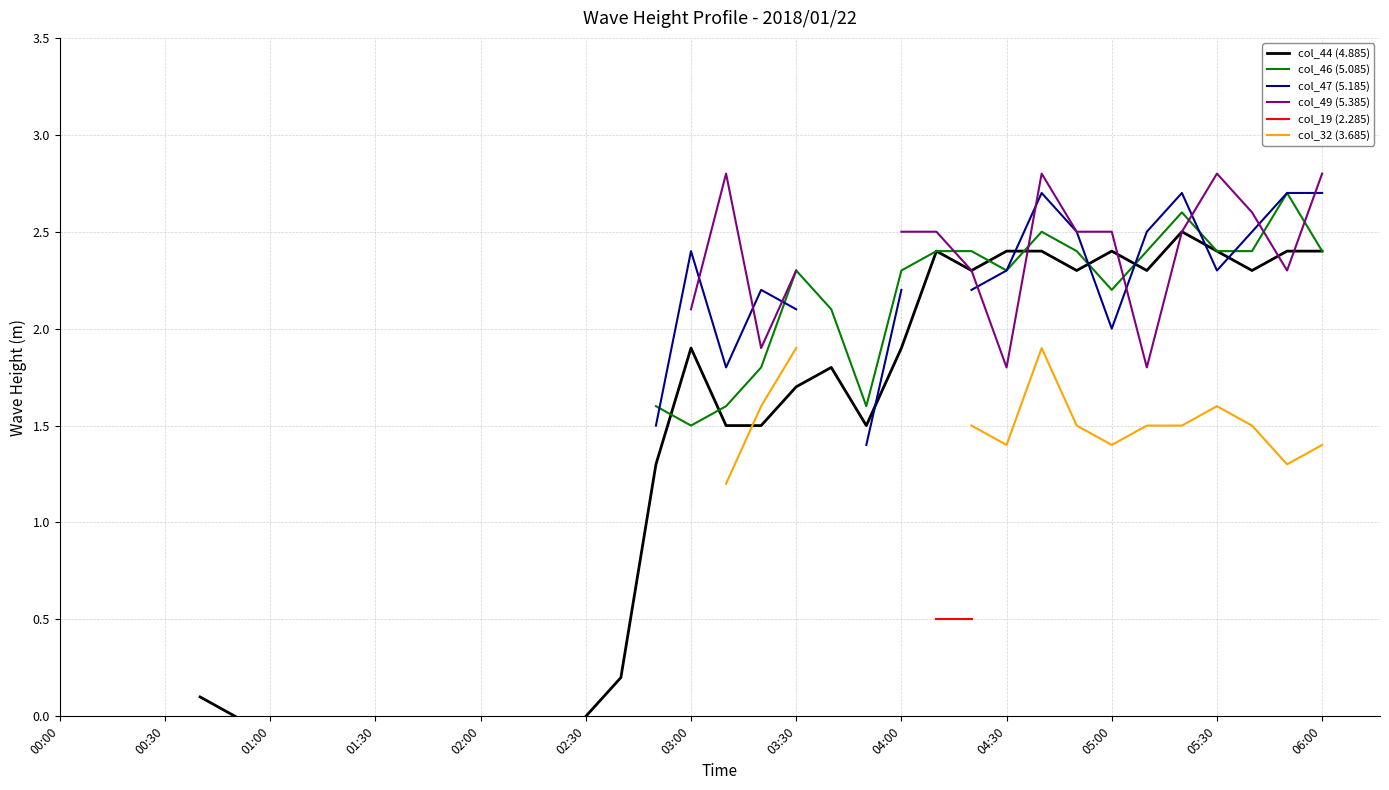

Which series ends up on top after the final intersection of col_44 (4.885) and col_46 (5.085)?

col_46 (5.085)